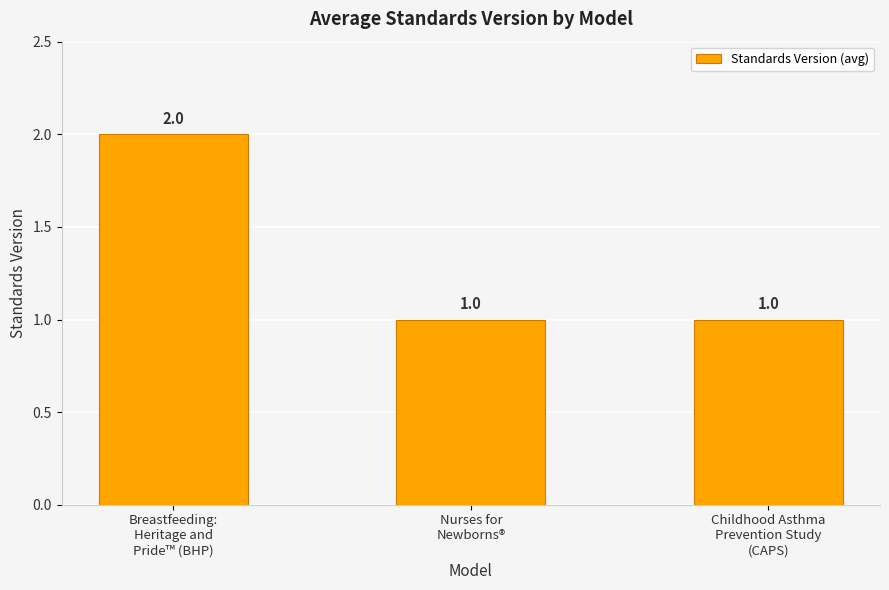

What value does the data have at Nurses for
Newborns®?

1